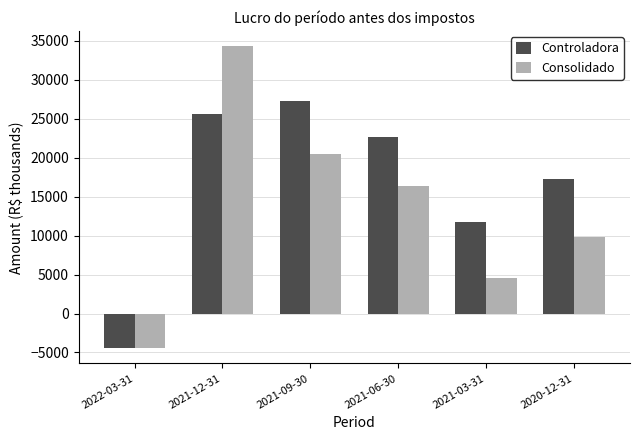

What is the label of the 2nd bar from the left?

2021-12-31